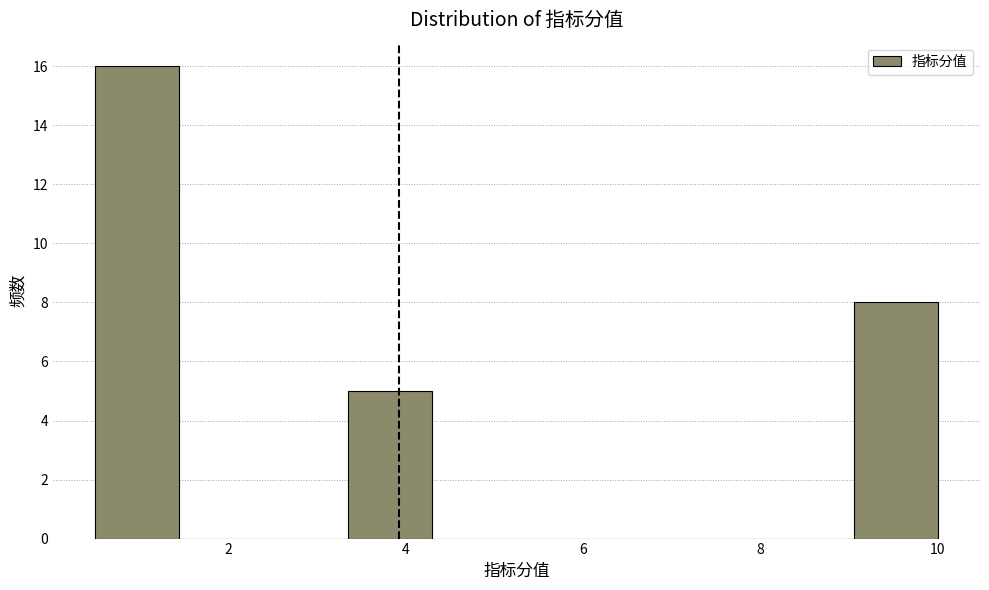

Which range on the x-axis has the tallest bar?

0.50 to 1.45